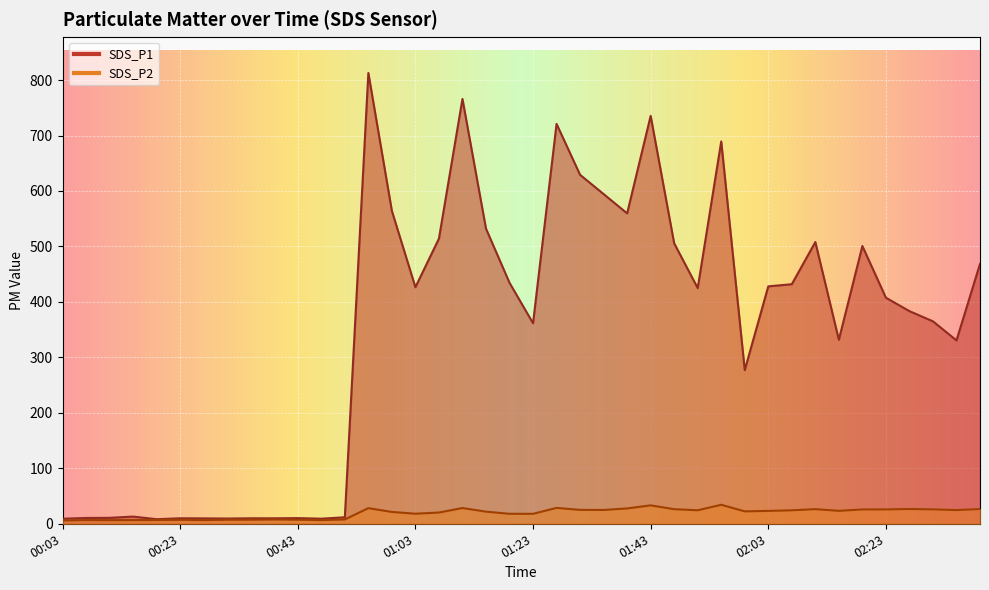

The SDS_P2 series shows 24.4 at 01:51. True or false?

True